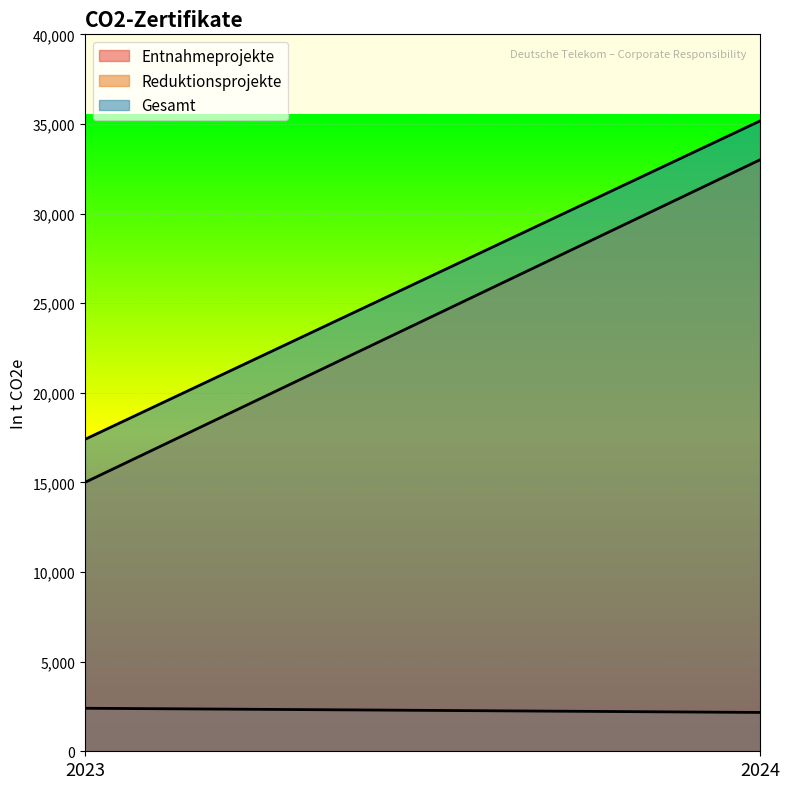

Reading left to right, extract all data points from this chart.

Entnahmeprojekte: 2023=2400	2024=2167
Reduktionsprojekte: 2023=15000	2024=33000
Gesamt: 2023=17400	2024=35167